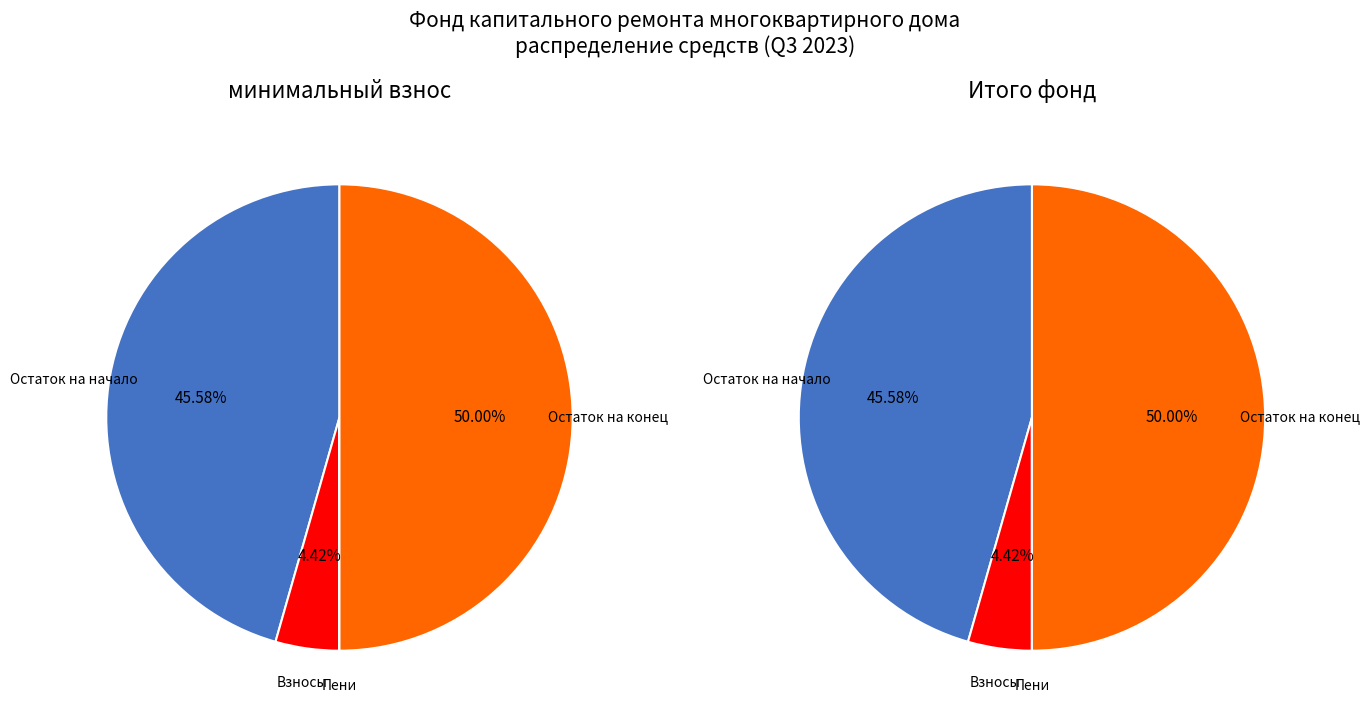

Between Пеней and Взносов, which is larger?

Взносов